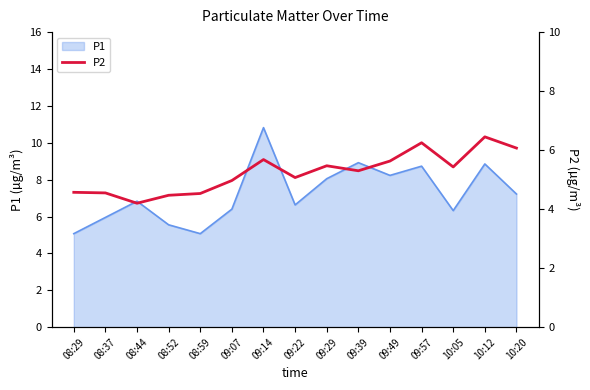

The chart shows a value of 8.8 at 09:49. True or false?

False